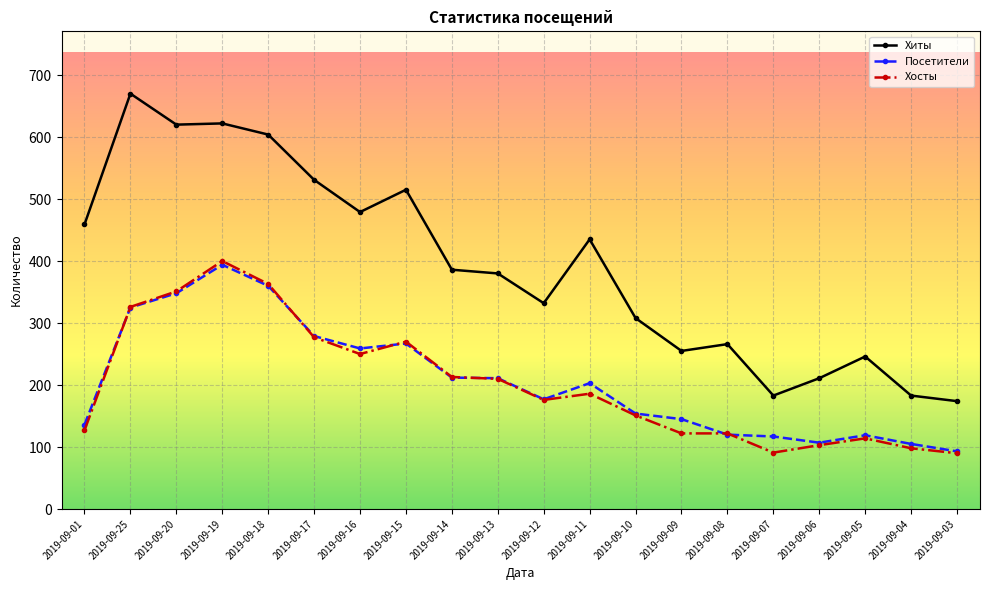

The value of Посетители at 2019-09-04 is 30. True or false?

False